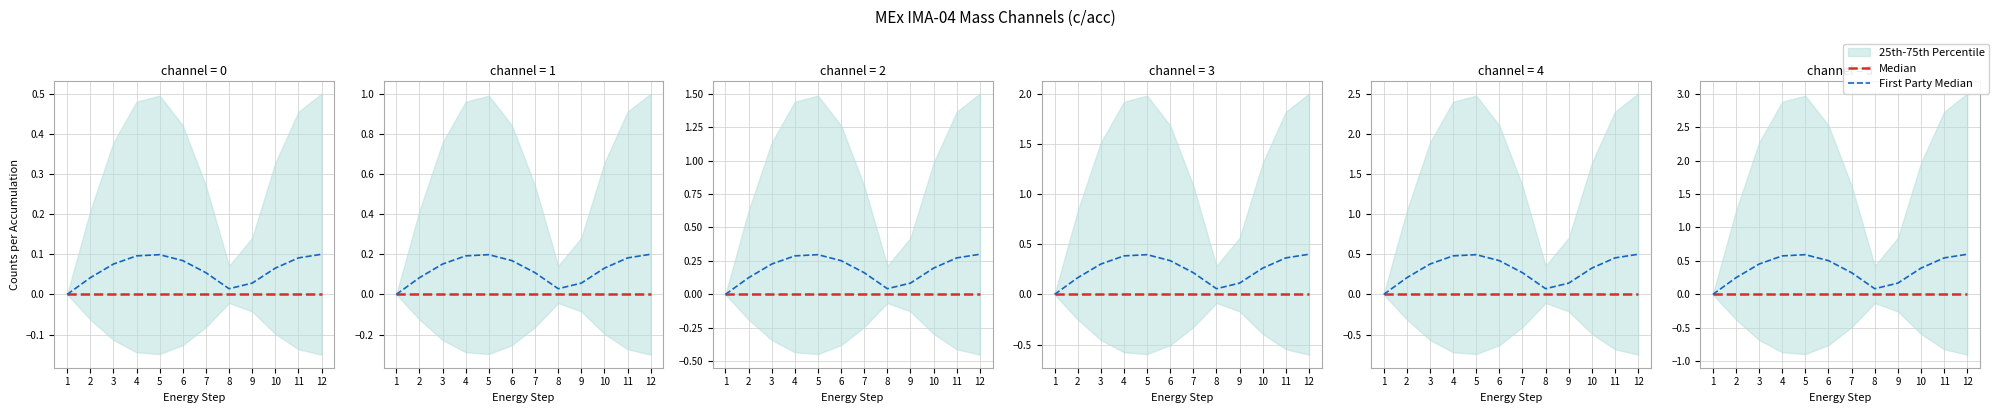

The First Party Median series shows 0.5 at 3. True or false?

True